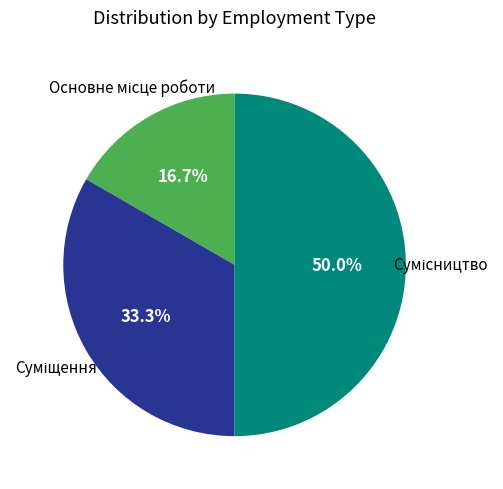

How many segments does this pie chart have?

3